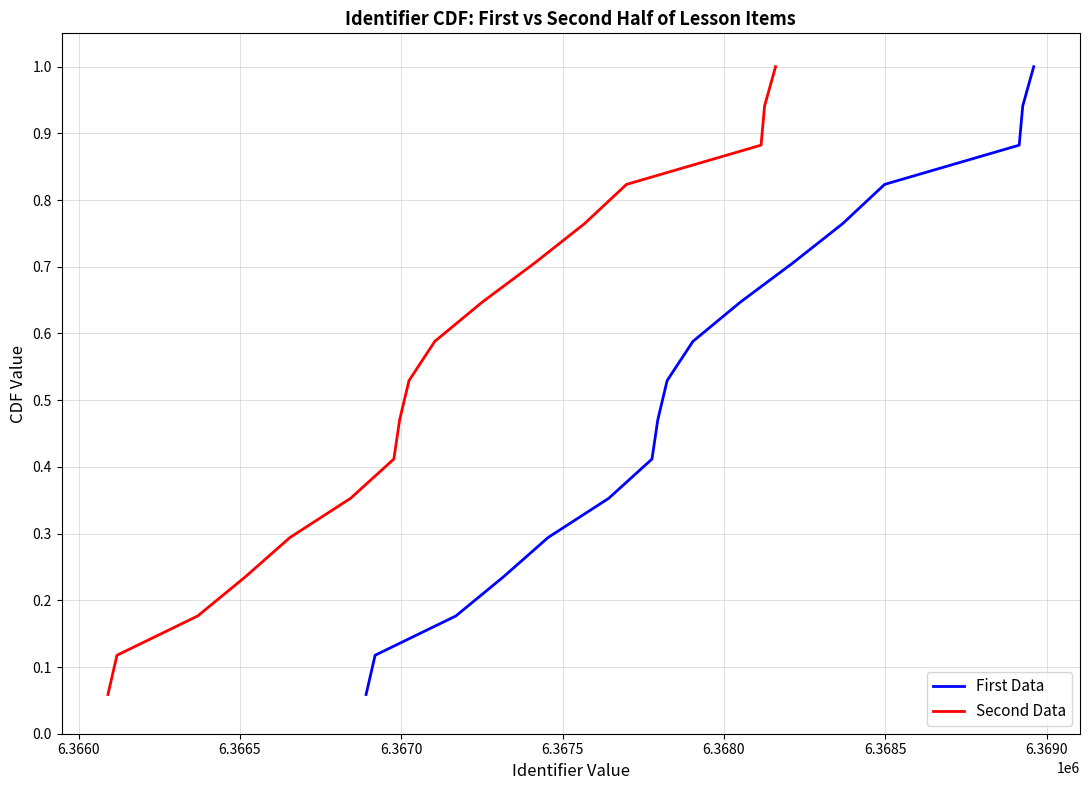

The Second Data series shows 1.2 at 13. True or false?

False